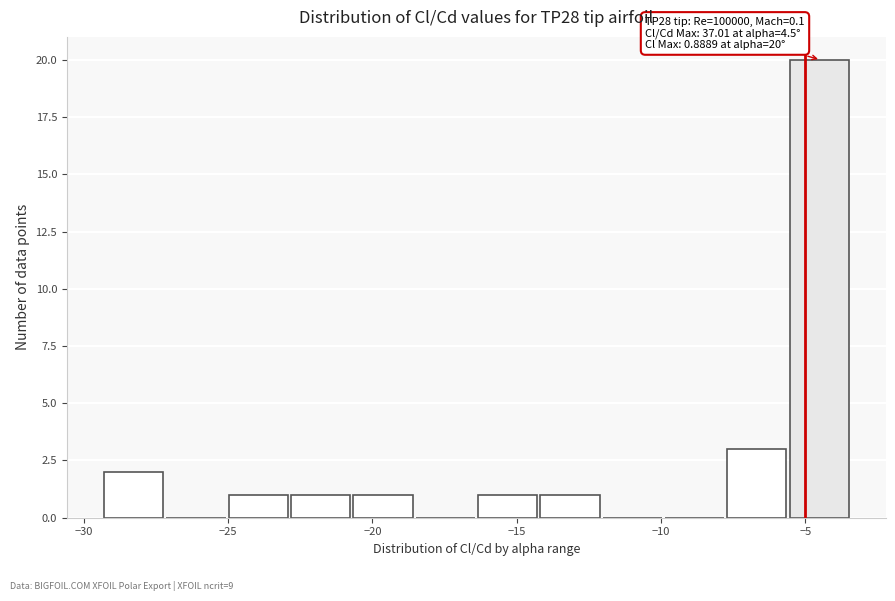

Which range on the x-axis has the tallest bar?

-5.5 to -3.5